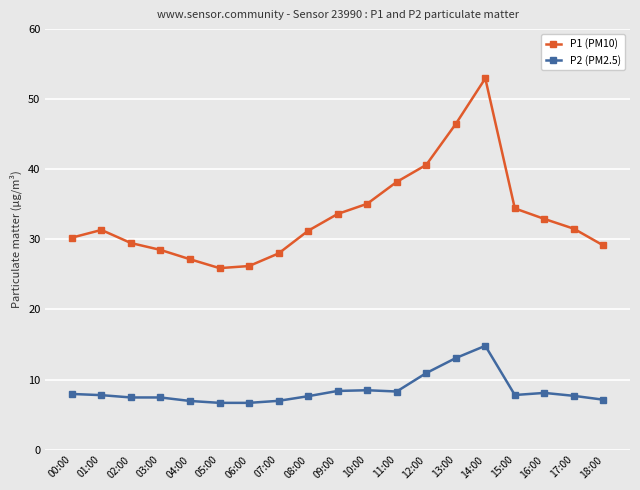

What is the total value across all series at 11:00?

46.5